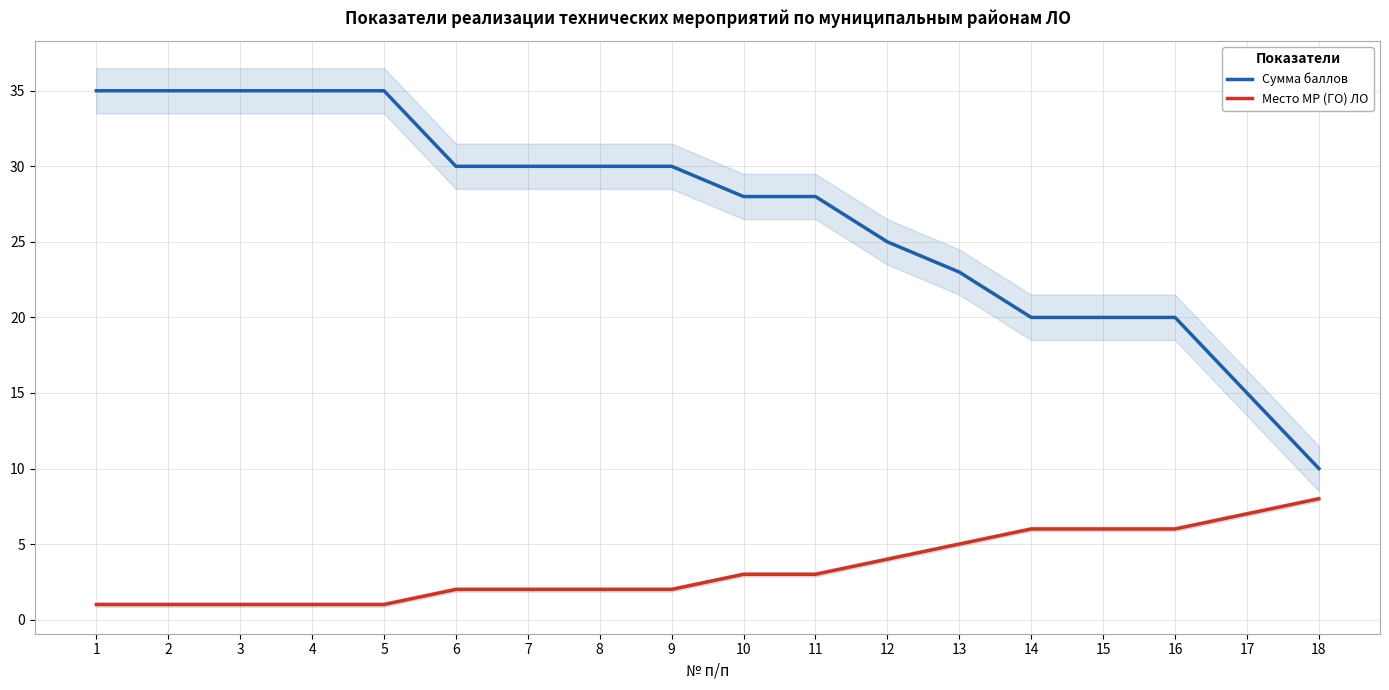

What are all the series names shown in the legend?

Сумма баллов, Место МР (ГО) ЛО